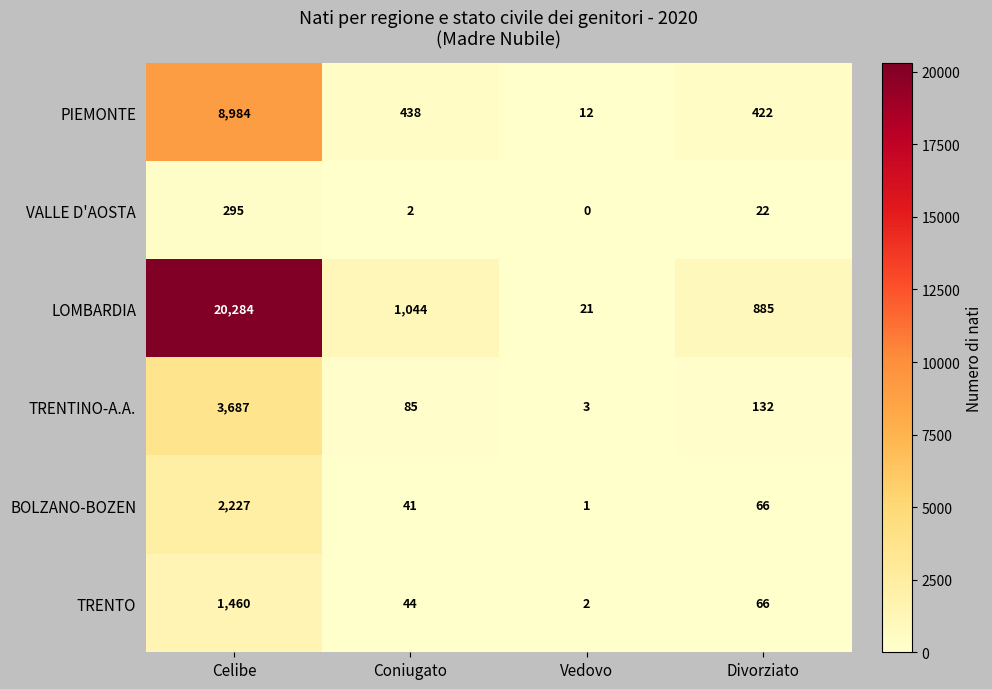

At which label is LOMBARDIA closest to 10152?

Coniugato